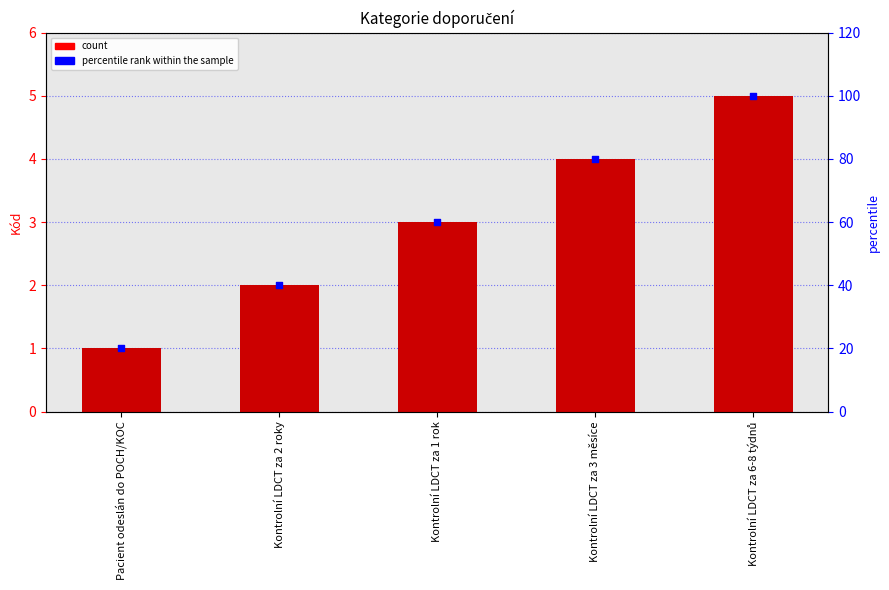

Which series contains the lowest Y value?

Kód